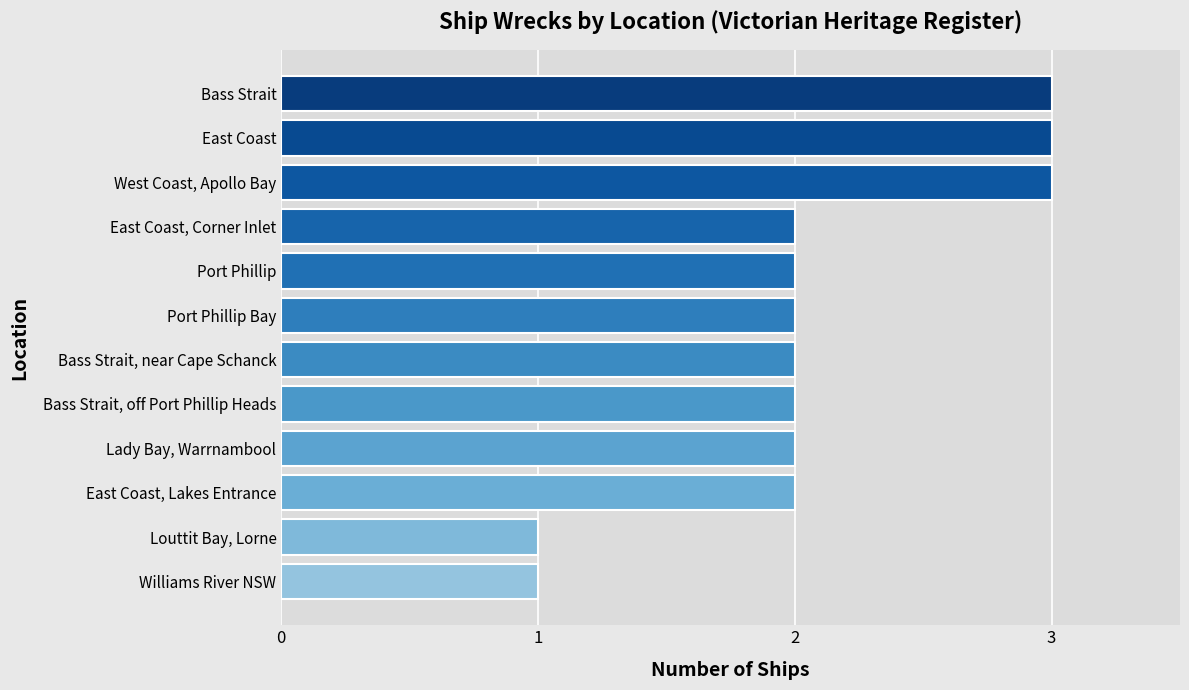

Which has a higher value, Williams River NSW or Port Phillip?

Port Phillip